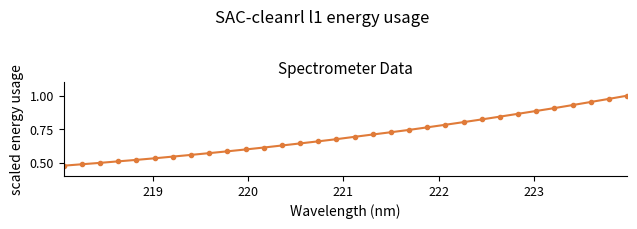

What is the sum of all values?

22.5